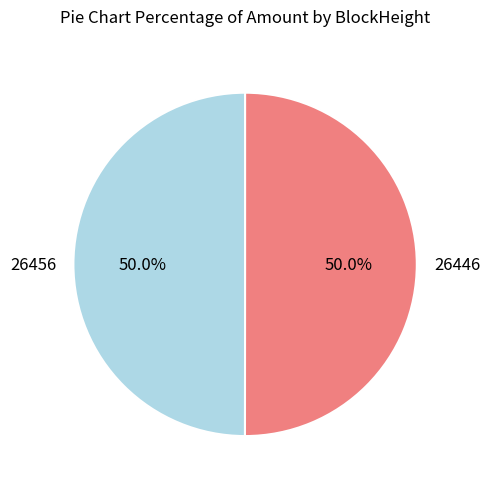

What percentage is the 26446 slice, to the nearest percent?

50%